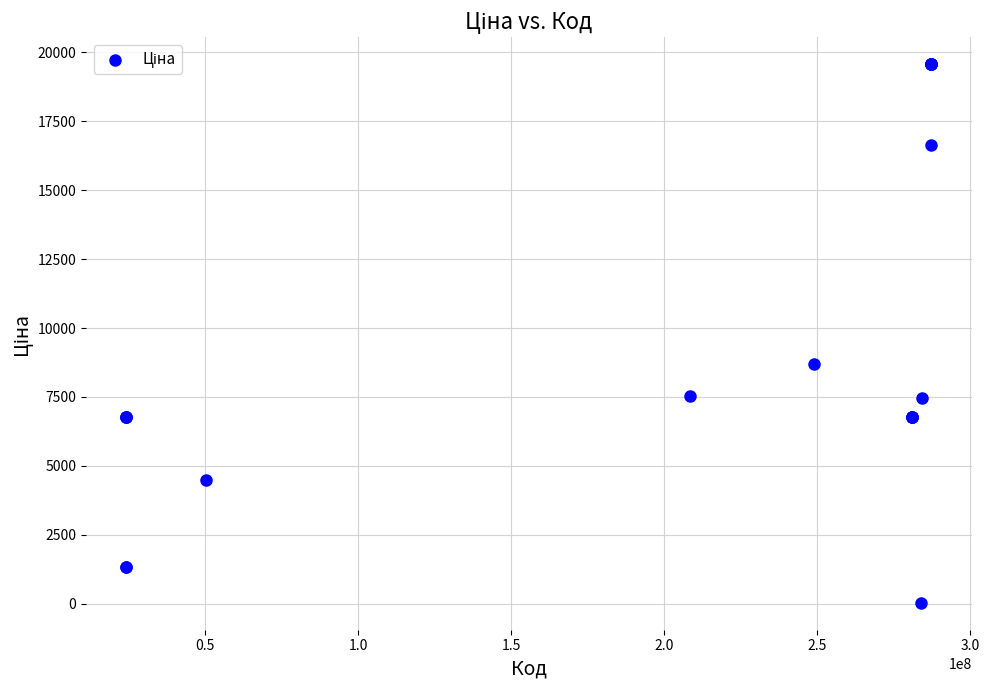

What Y value in the scatter plot is closest to 9798?

8679.5